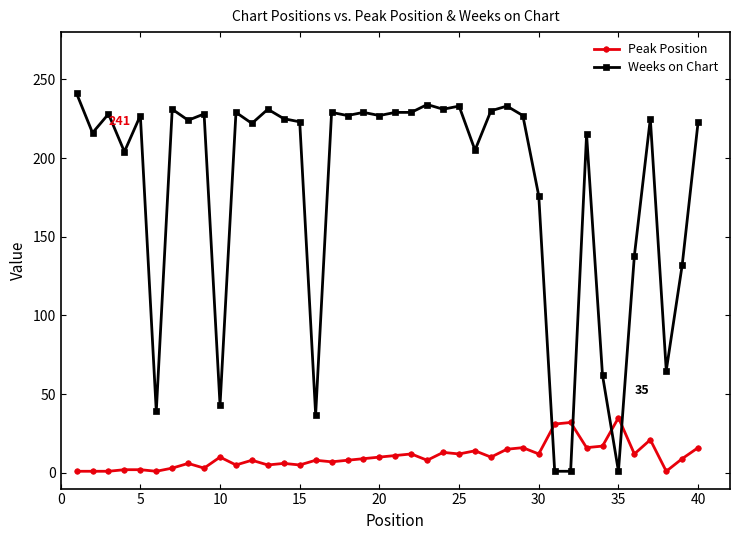

True or false: Peak Position has more than 2 interior local peaks.

True